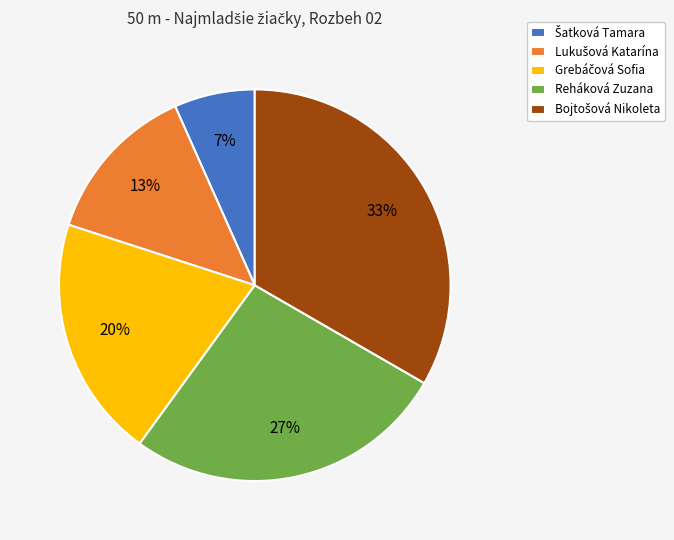

To the nearest percent, what is the average slice percentage?

20%